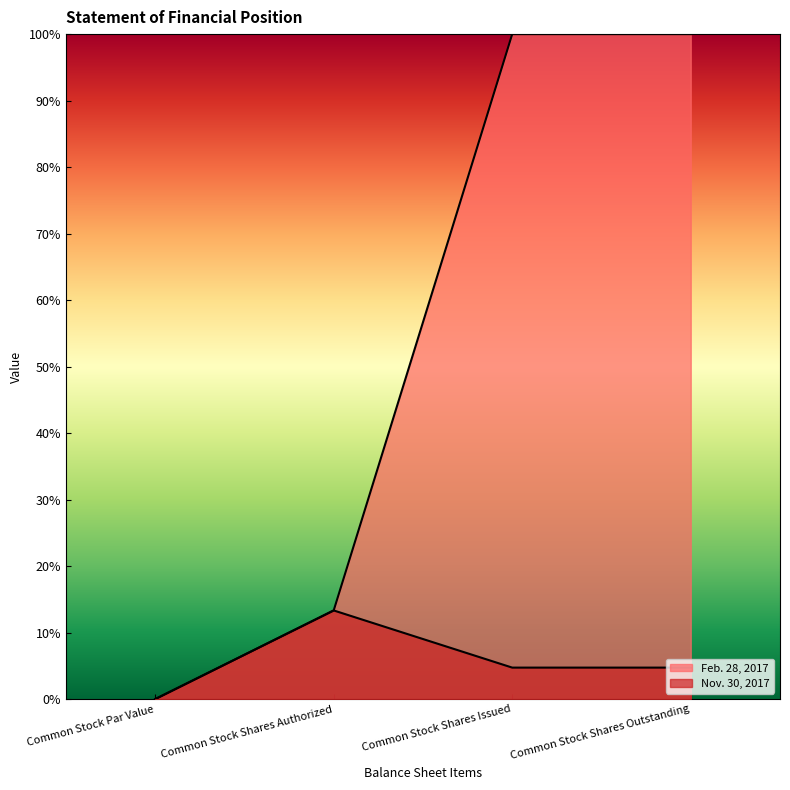

The Nov. 30, 2017 series shows 22.2 at Common Stock Shares Authorized. True or false?

False